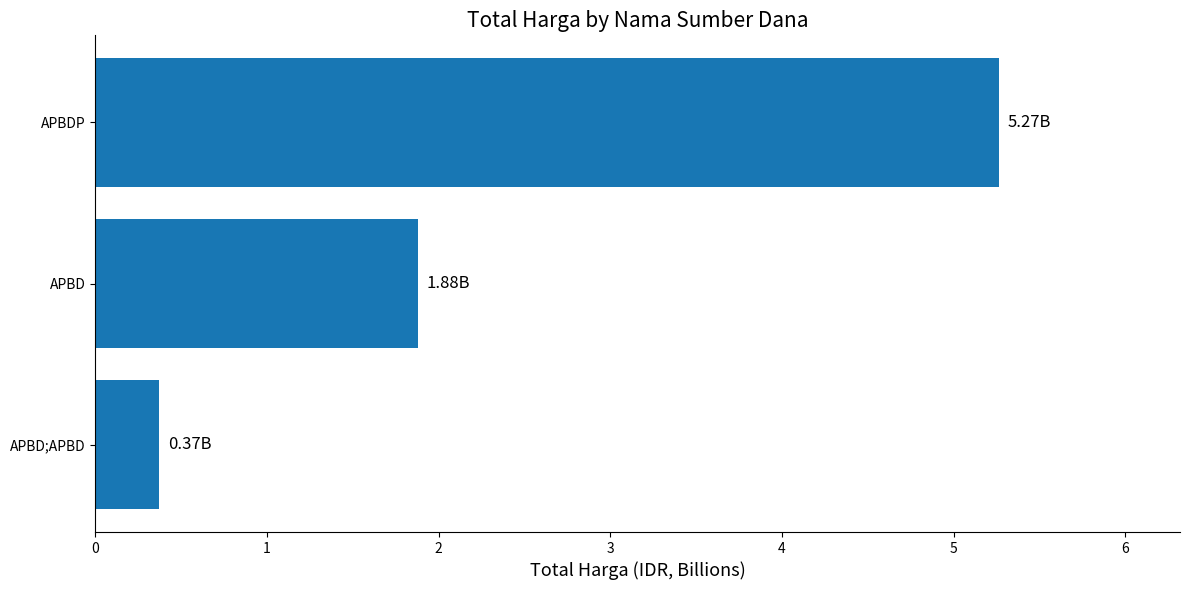

What is the smallest value displayed?

0.4